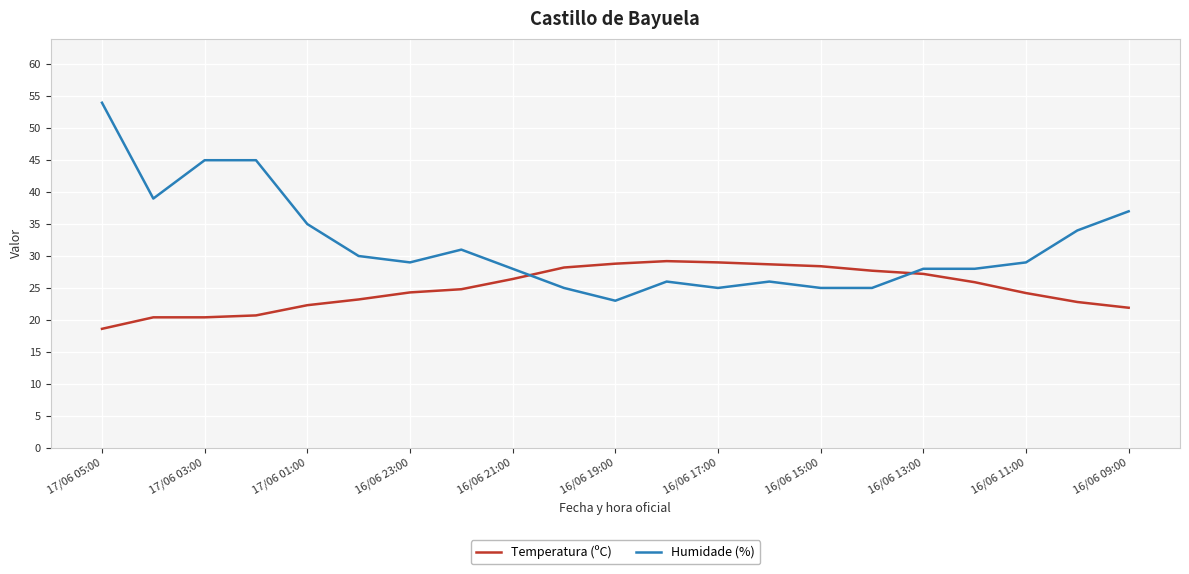

How many intersections are there between Humidade (%) and Temperatura (ºC)?

2